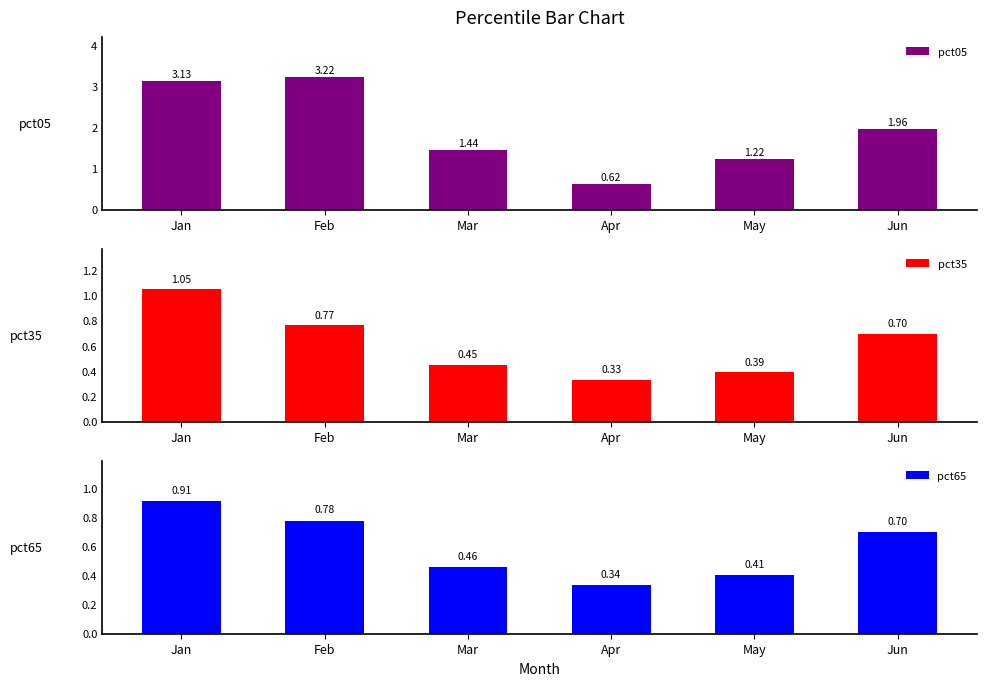

Reading left to right, transcribe all the data shown in this chart.

pct05: Jan=3.1	Feb=3.2	Mar=1.4	Apr=0.6	May=1.2	Jun=2.0
pct35: Jan=1.1	Feb=0.8	Mar=0.5	Apr=0.3	May=0.4	Jun=0.7
pct65: Jan=0.9	Feb=0.8	Mar=0.5	Apr=0.3	May=0.4	Jun=0.7